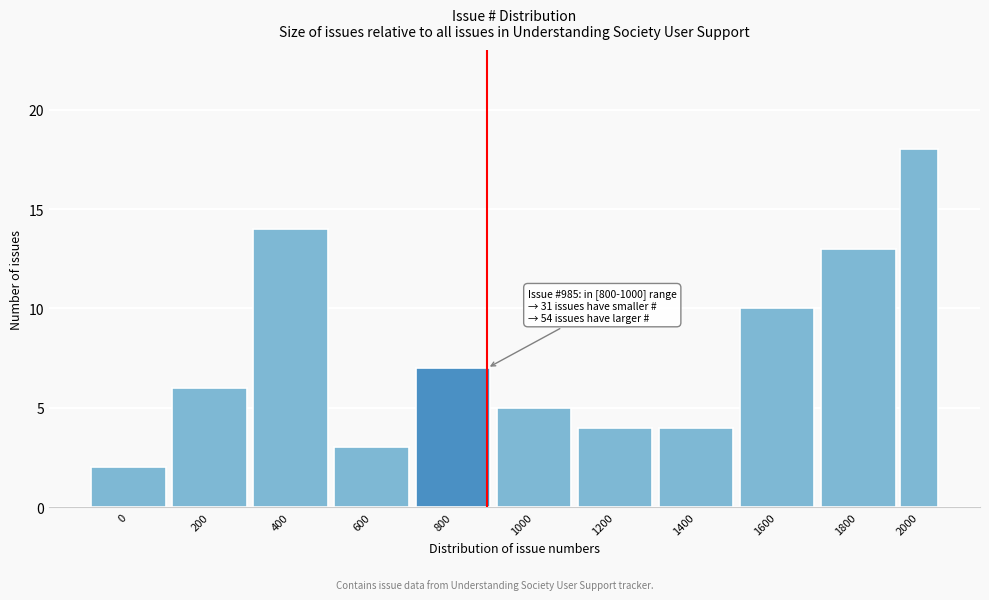

Reading left to right, what are all the values shown in this chart?

2	6	14	3	7	5	4	4	10	13	18